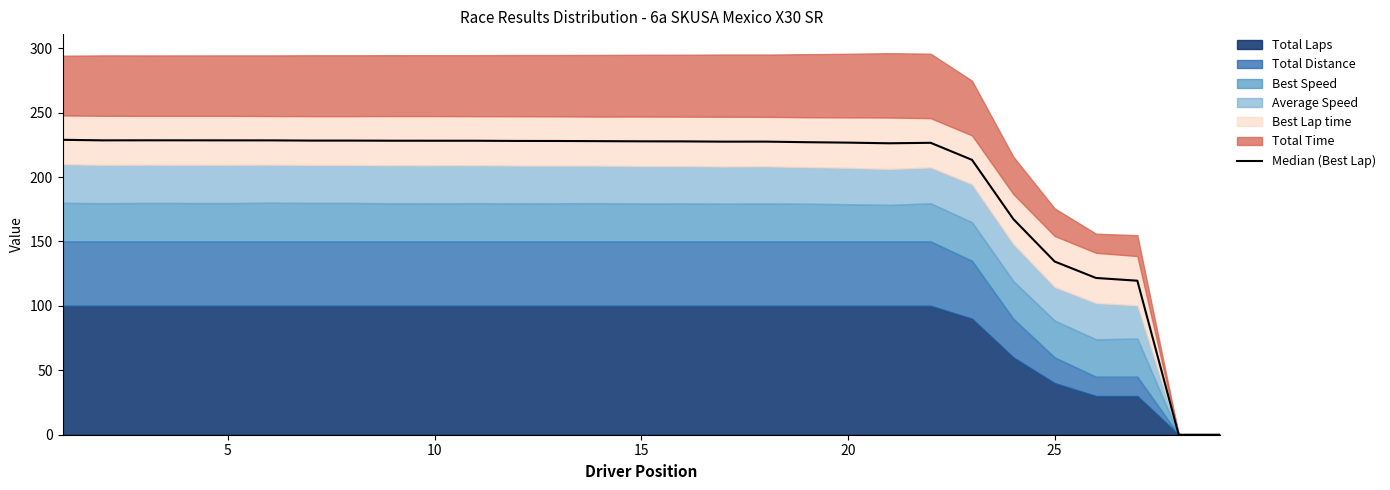

The chart shows a value of -113.6 at 28. True or false?

False